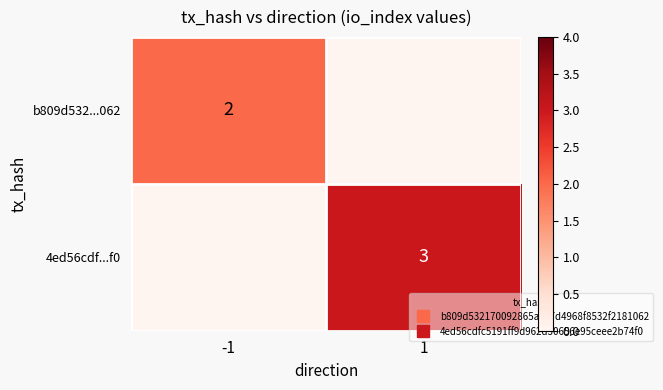

What is the greatest value displayed?

3